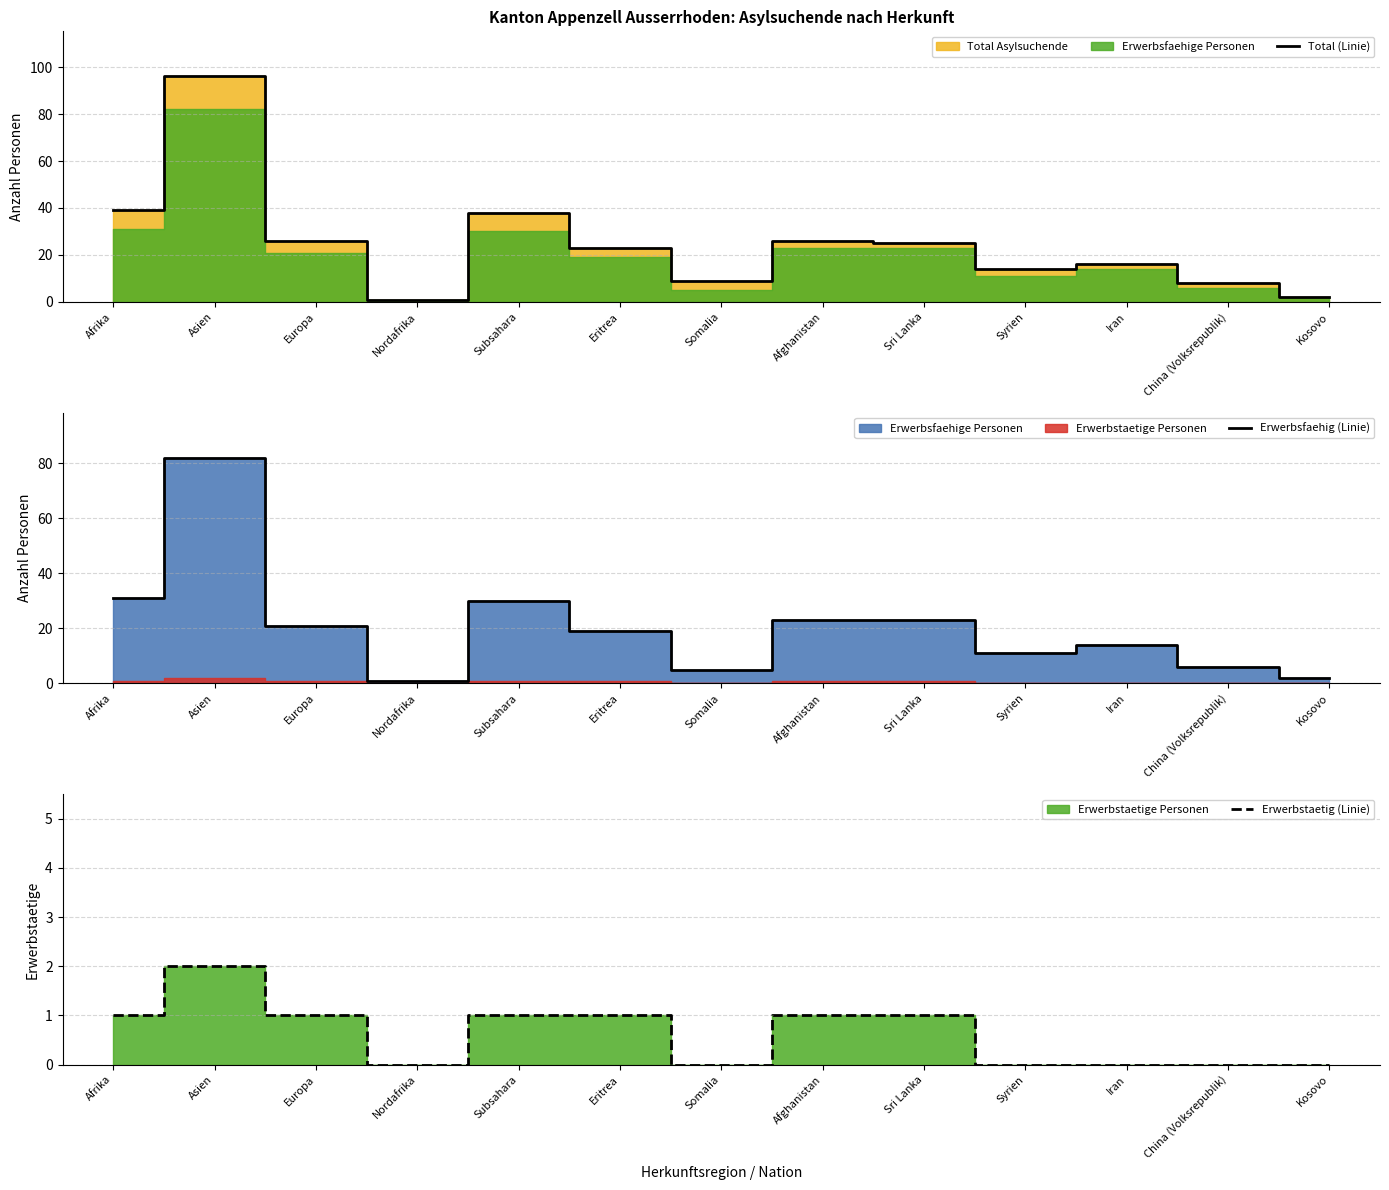

What is the value of the Total (Linie) point at the 12th from the left?

8